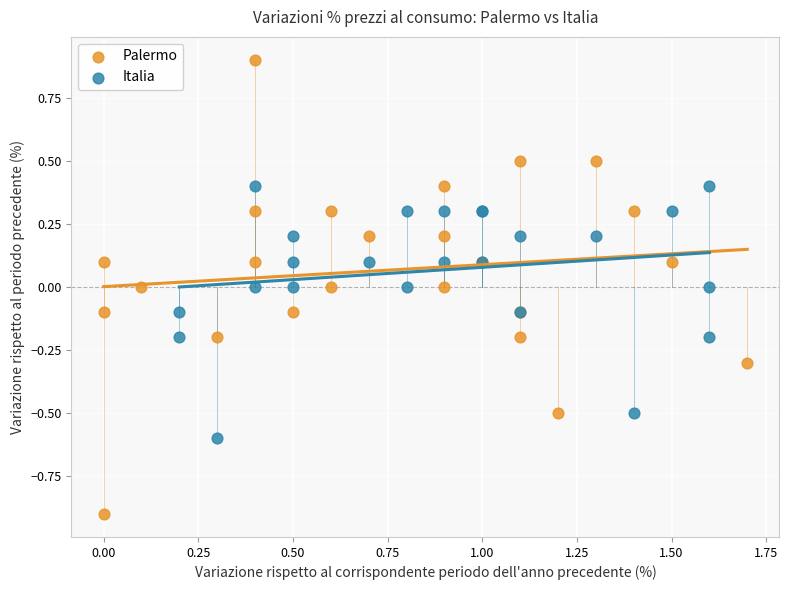

What are all the series names shown in the legend?

Palermo, Italia